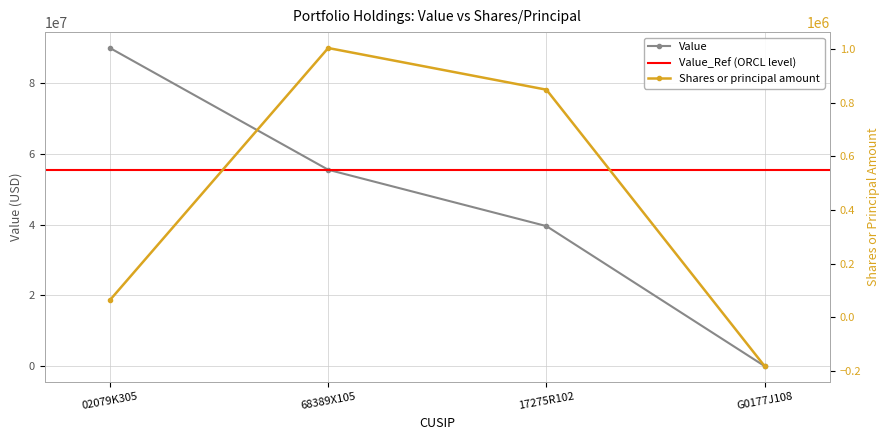

At which label does Value reach its minimum?

G0177J108